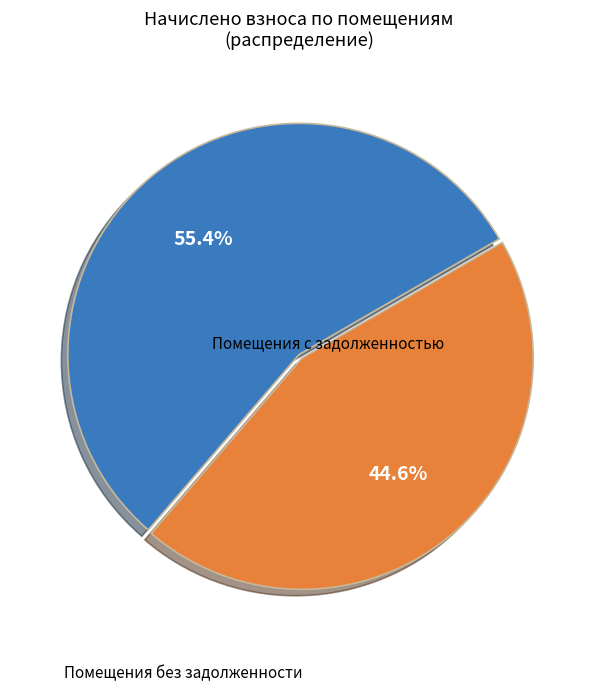

Is there any slice that represents more than half of the pie?

Yes